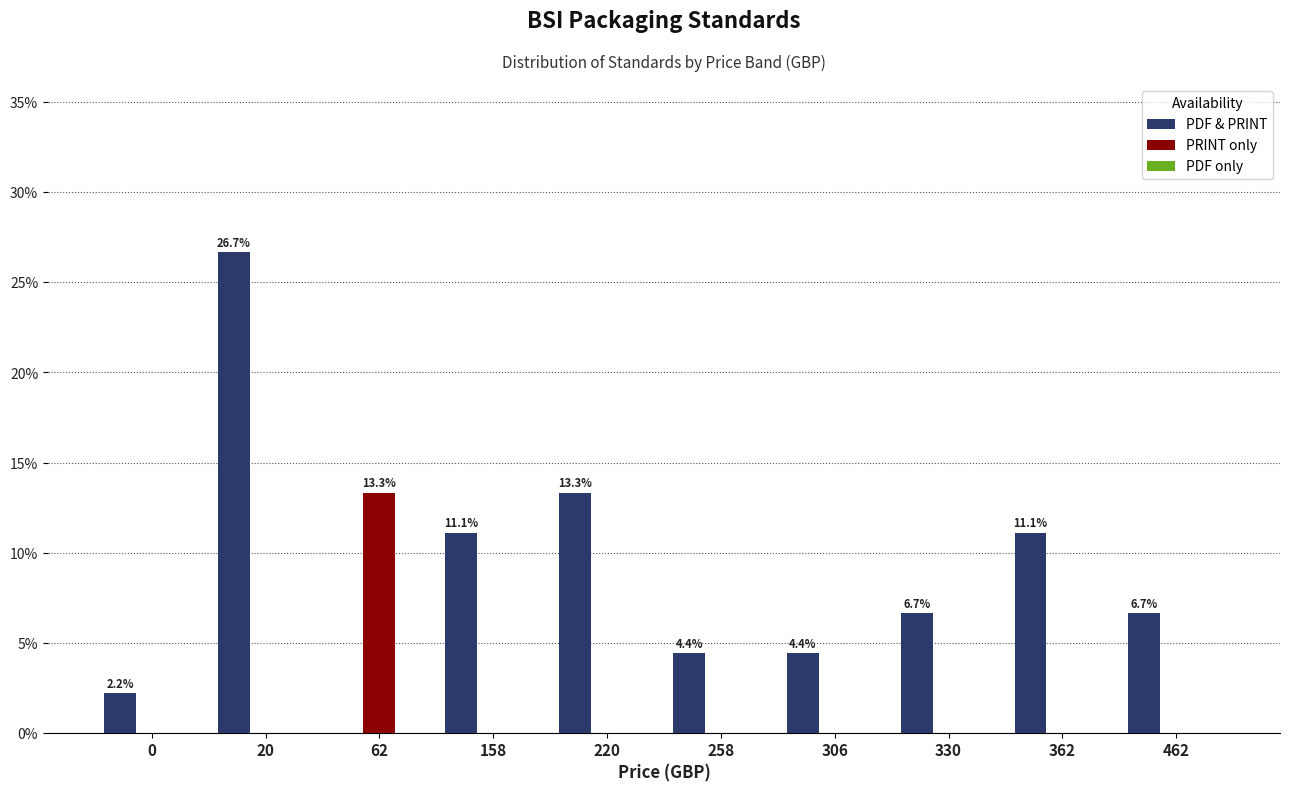

How many data points does each series have?

10